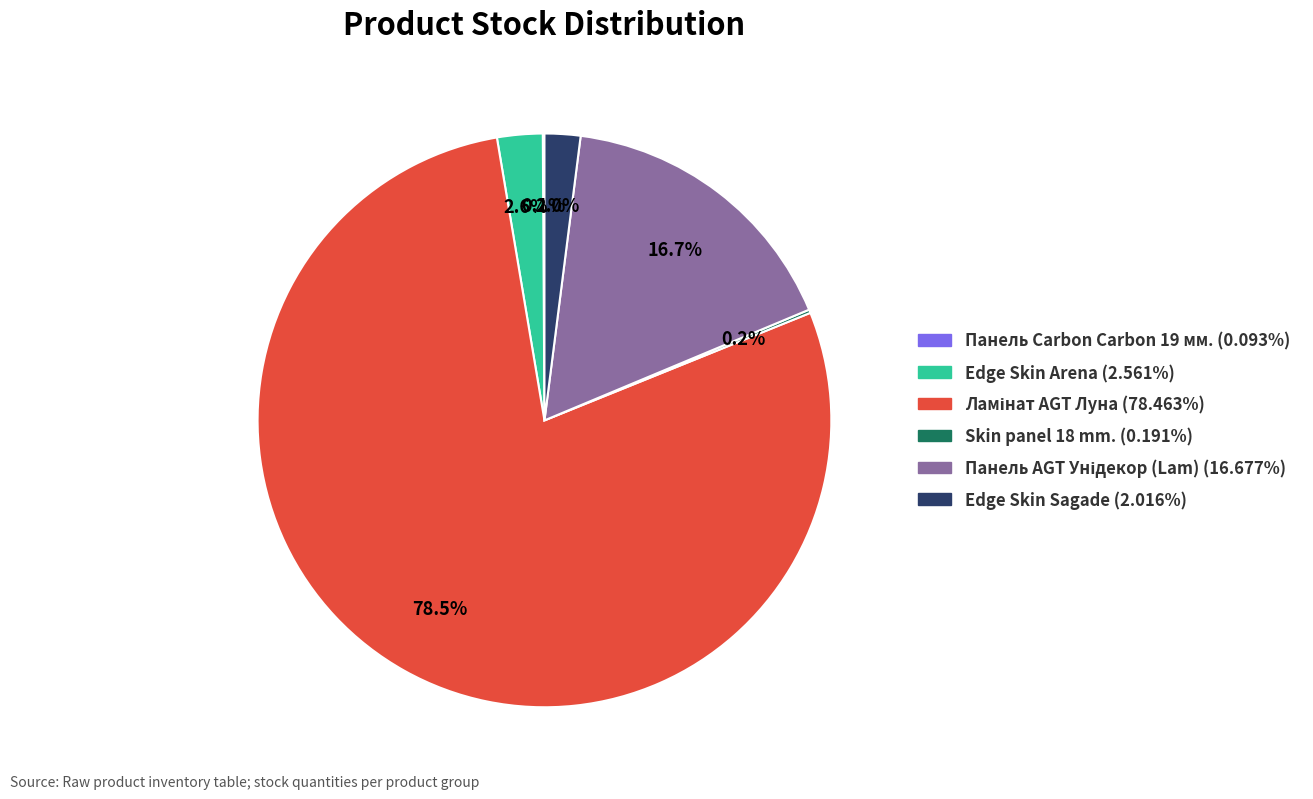

To the nearest percent, what is the difference between the largest and smallest slice percentages?

78%